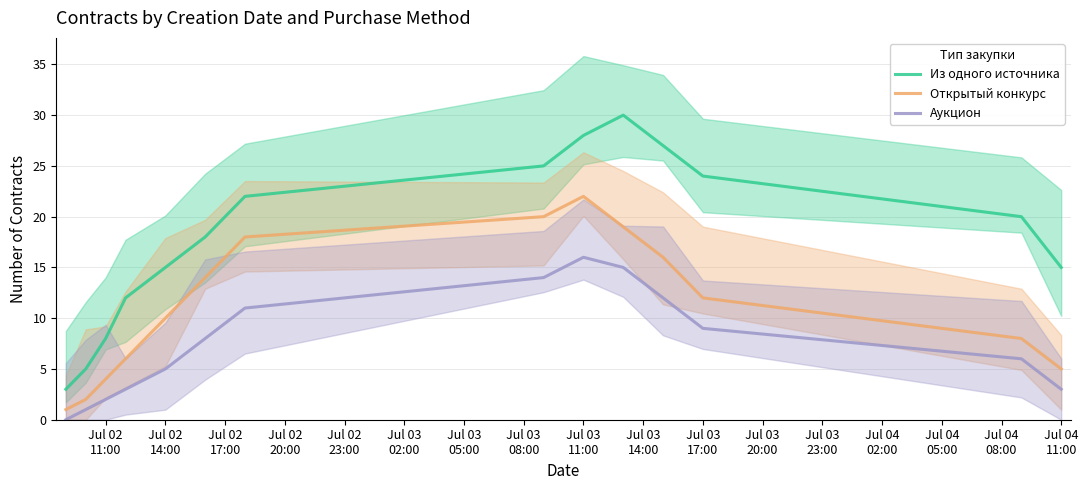

Is the value of Открытый конкурс at Jul 03
14:00 greater than the value of Аукцион at Jul 03
02:00?

Yes